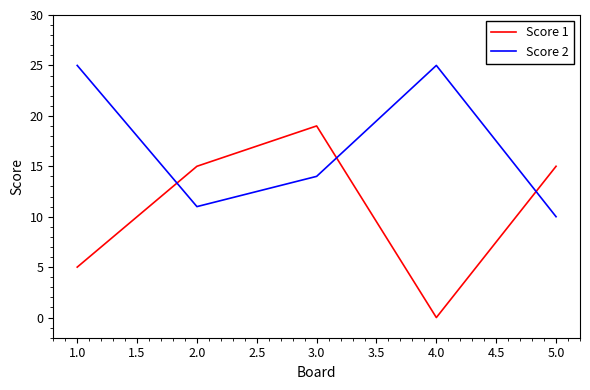

How many intersections are there between Score 2 and Score 1?

3